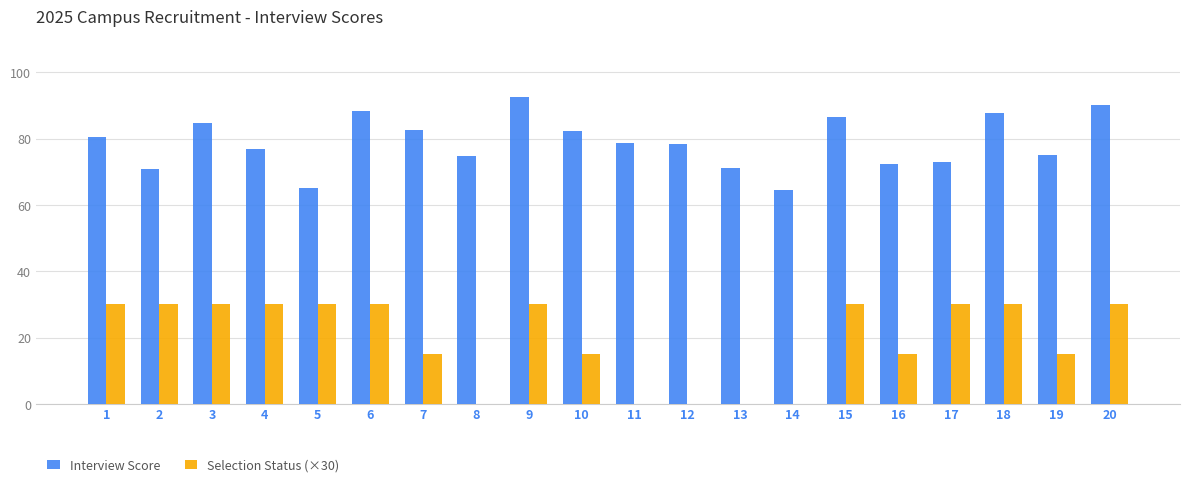

Is the value of Selection Status (×30) at 9 greater than the value of Interview Score at 18?

No